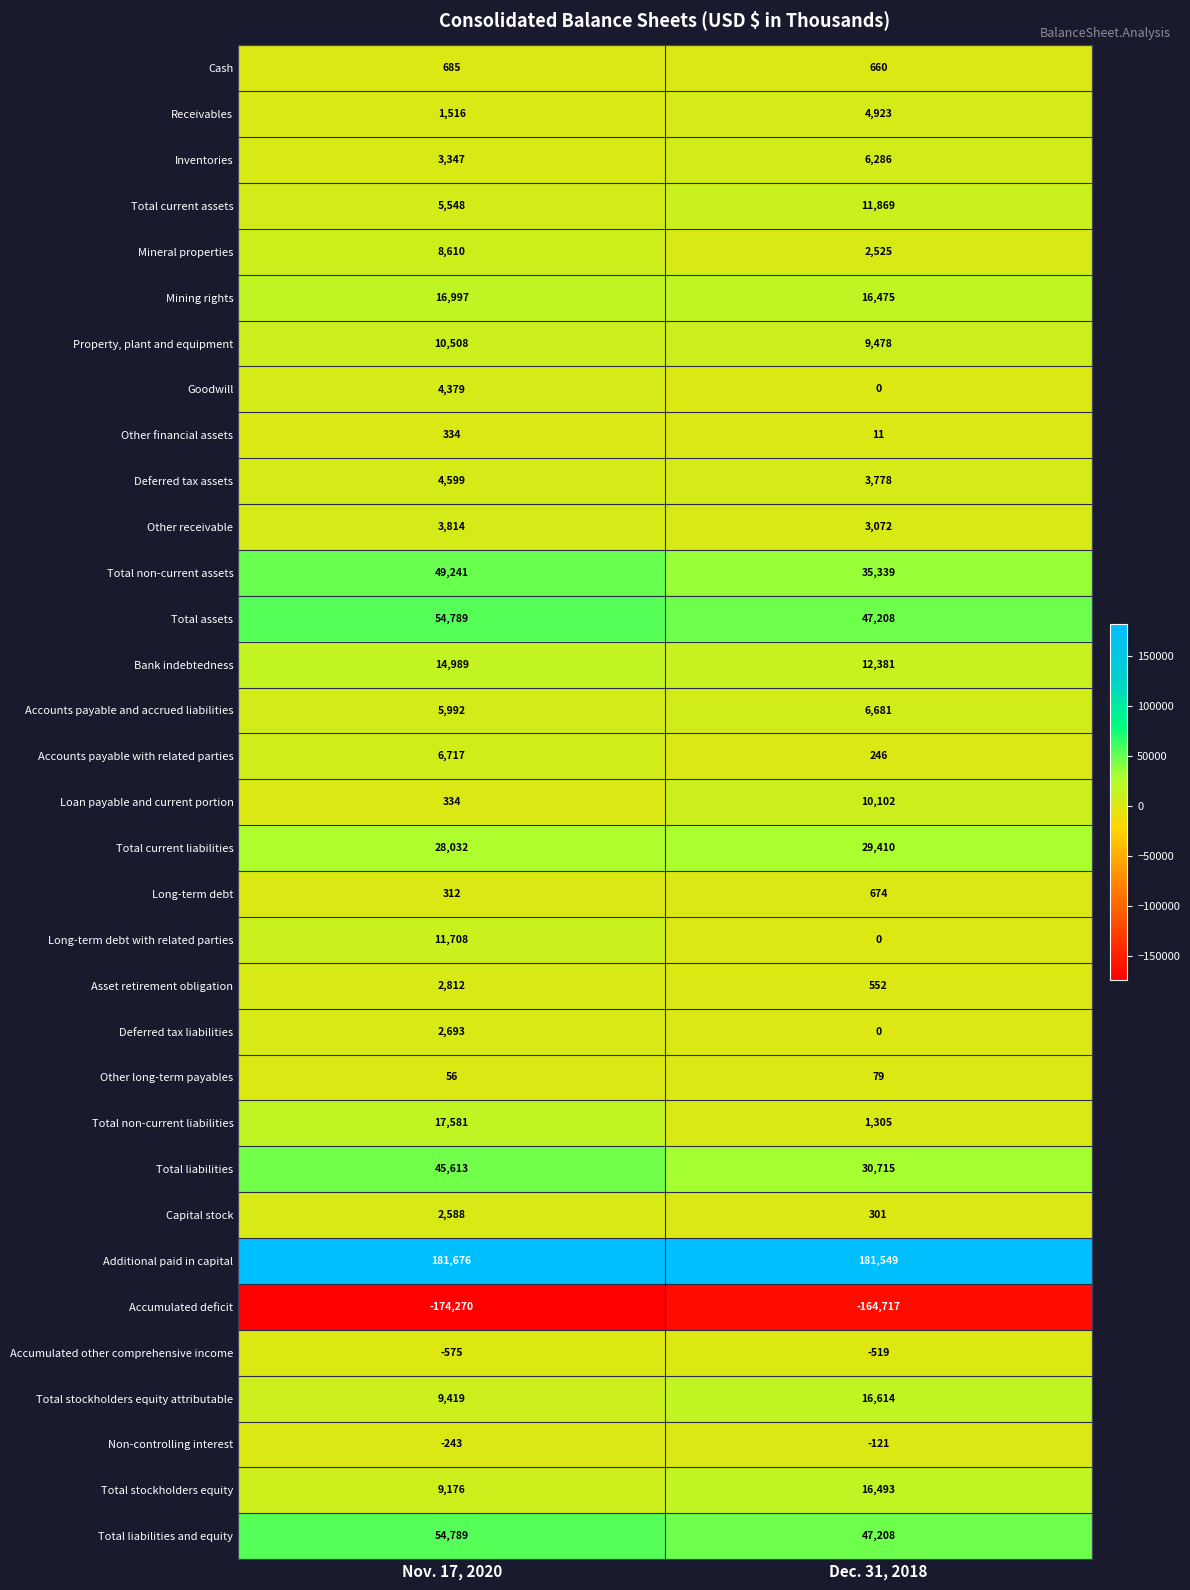

What is the greatest value displayed?

181676